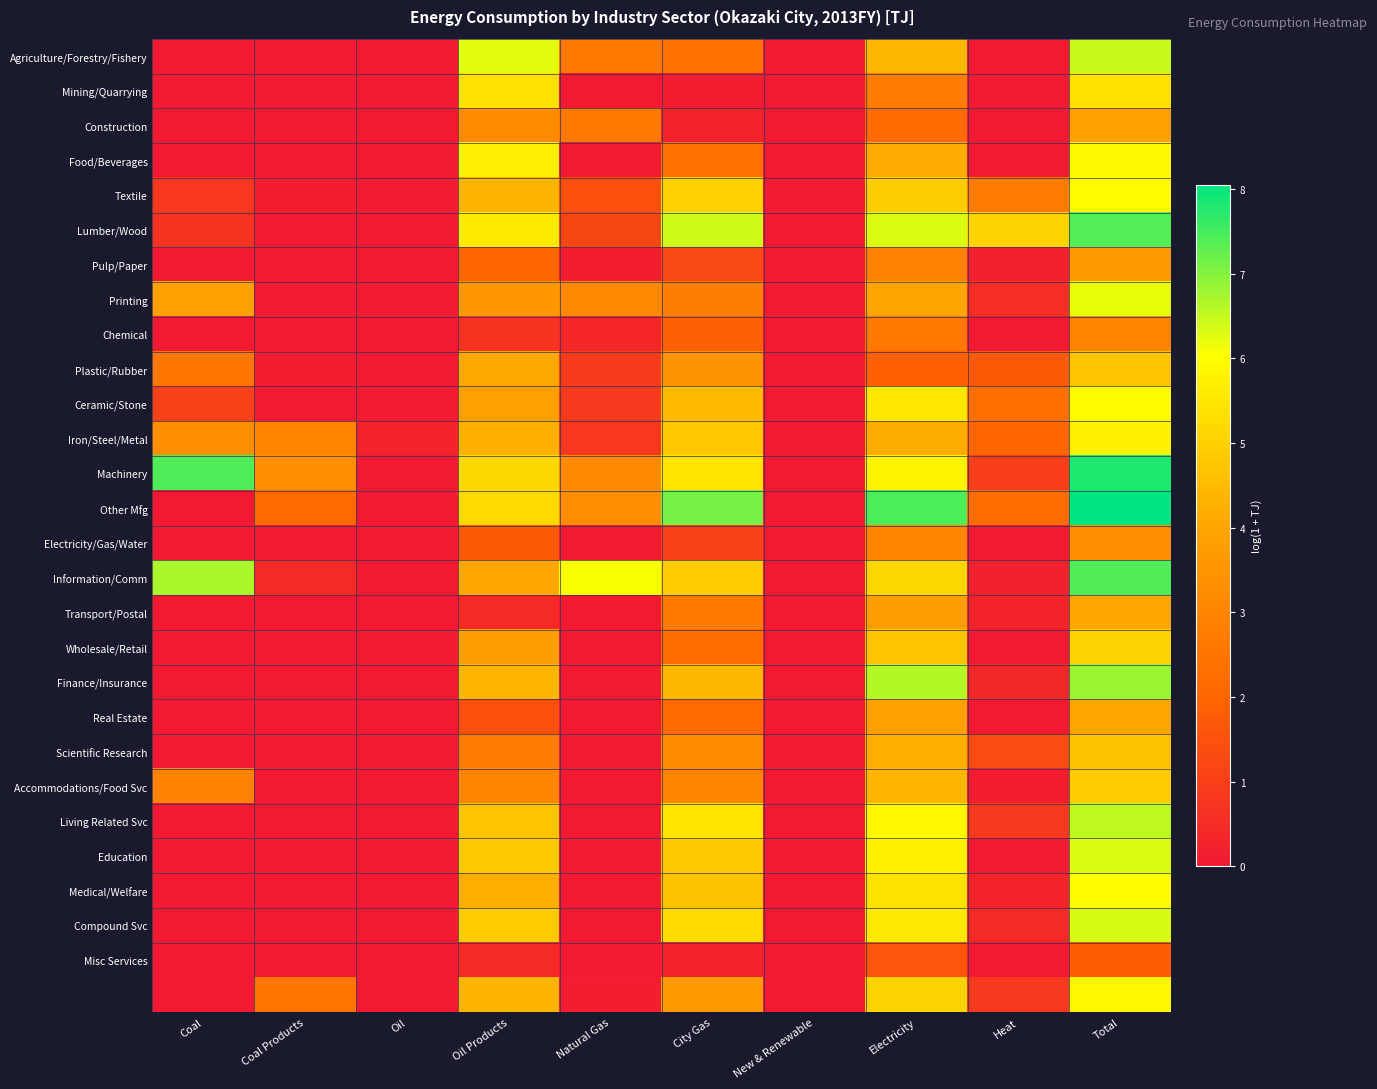

How many data points does each series have?

10